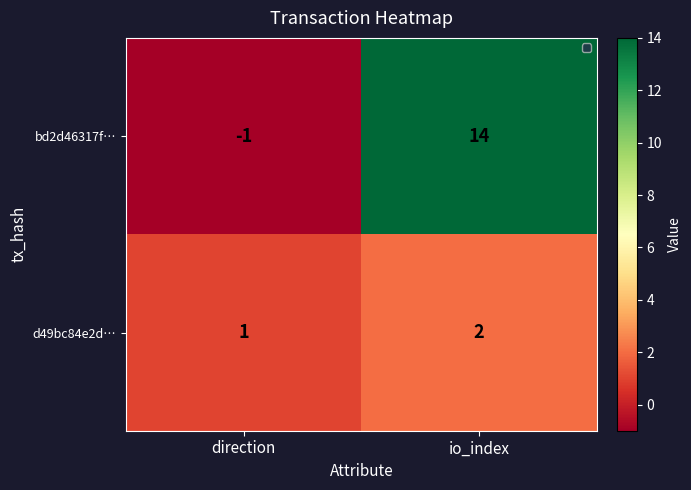

Between direction and io_index, which series saw the biggest shift?

bd2d46317f…